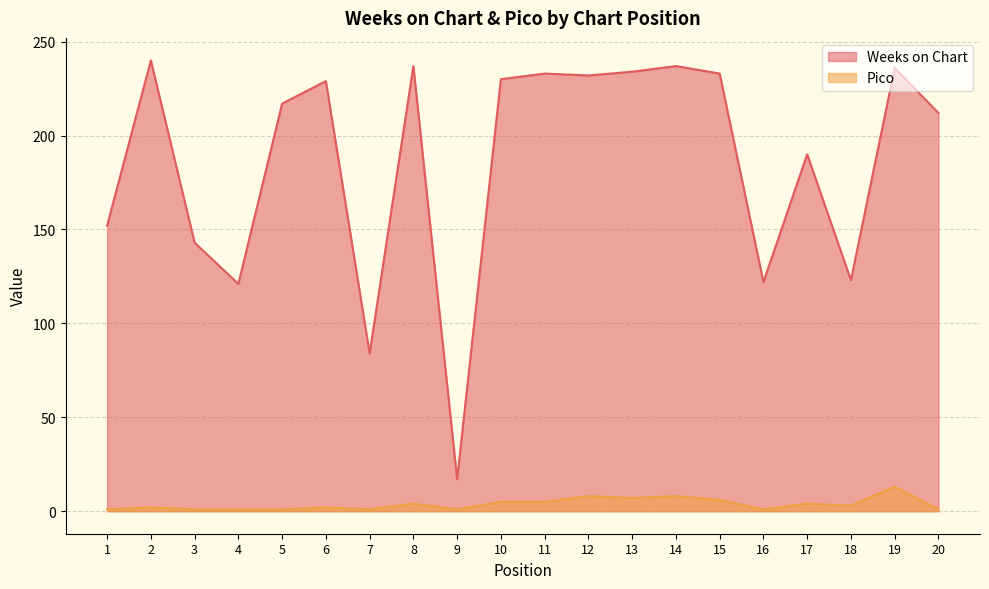

At 12, list the series in order from largest to smallest.

Weeks on Chart, Pico